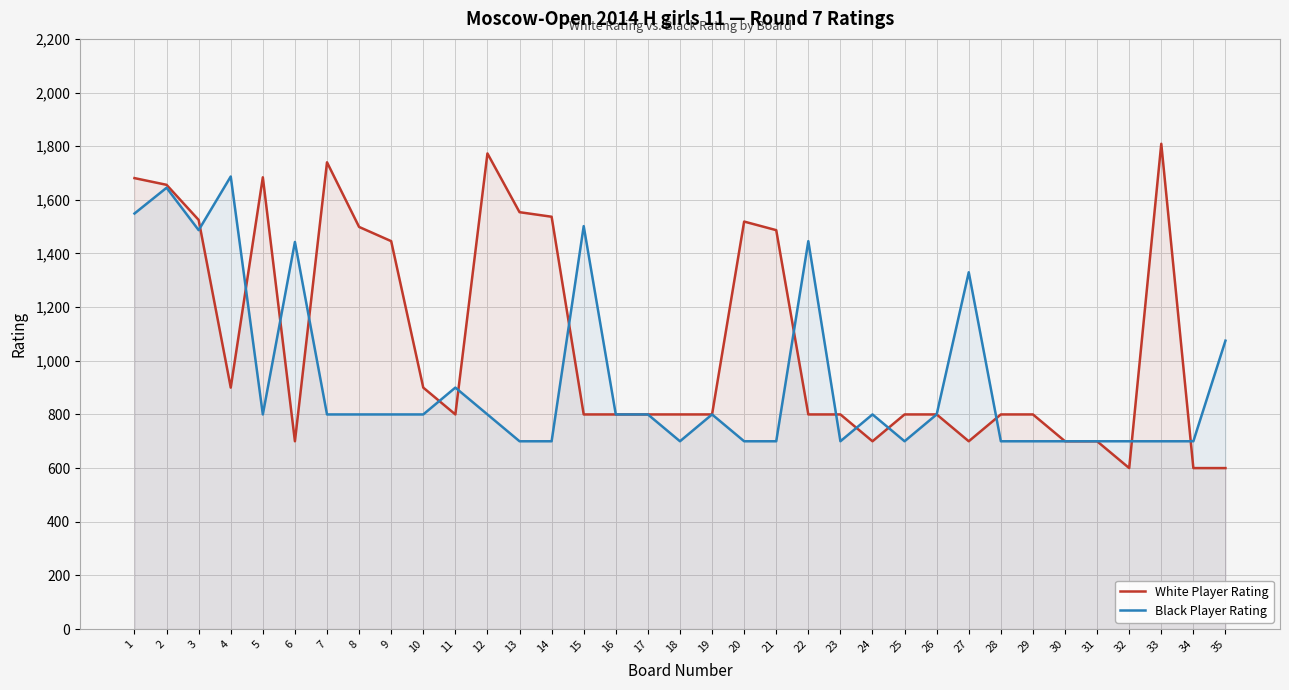

List the labels in order of White Player Rating value, largest first.

33, 12, 7, 5, 1, 2, 13, 14, 3, 20, 8, 21, 9, 4, 10, 11, 15, 16, 17, 18, 19, 22, 23, 25, 26, 28, 29, 6, 24, 27, 30, 31, 32, 34, 35